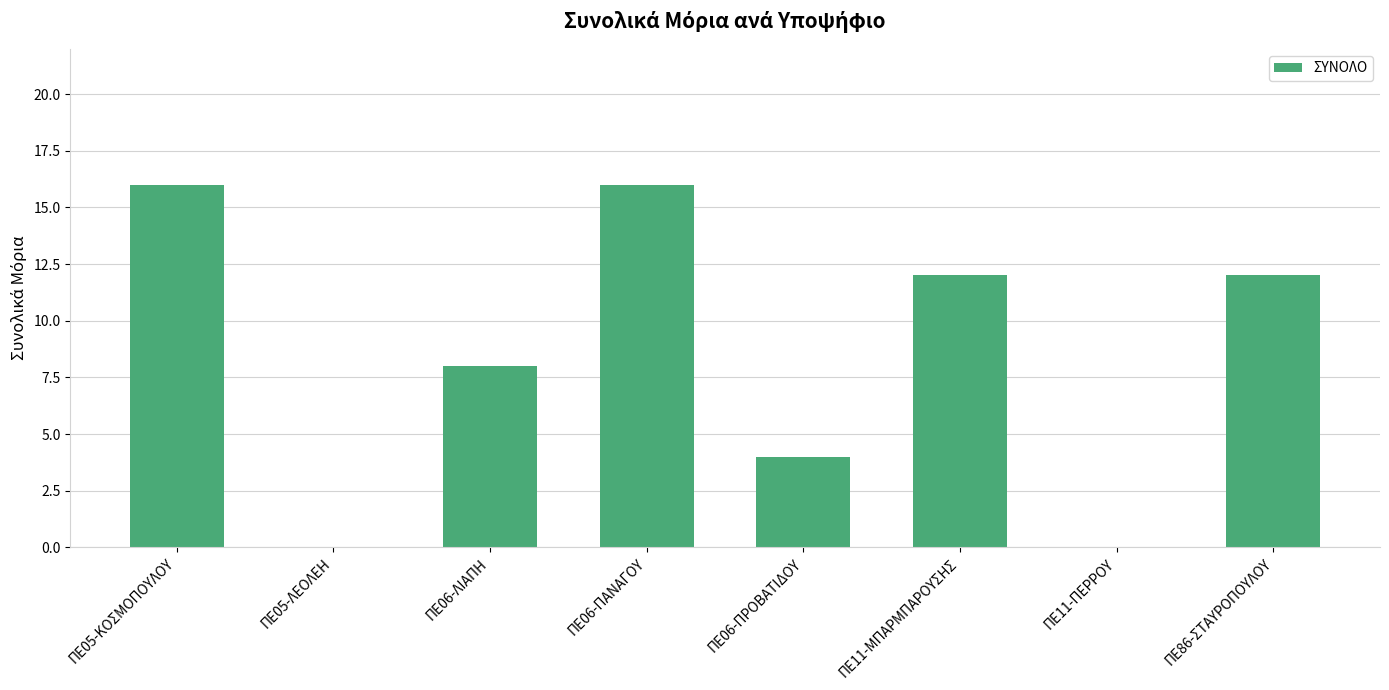

What is the sum of the values at ΠΕ06-ΛΙΑΠΗ and ΠΕ06-ΠΑΝΑΓΟΥ?

24